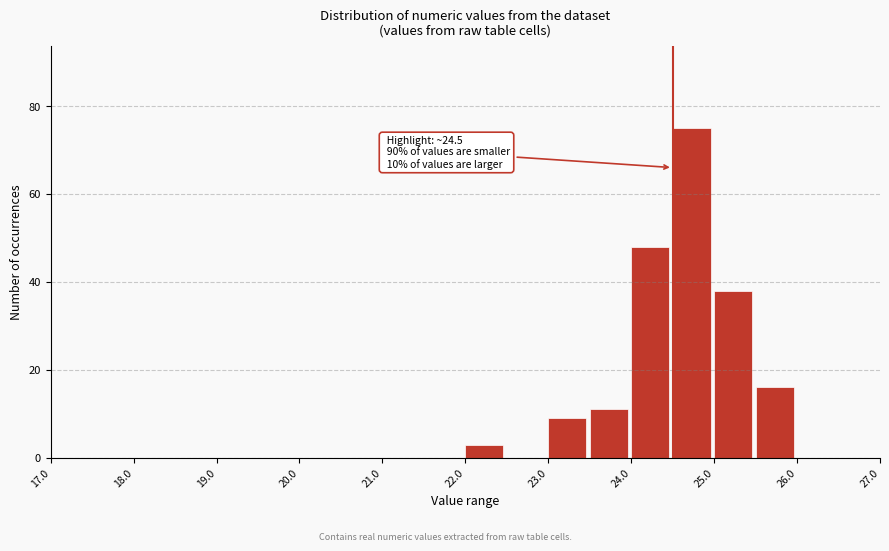

Which range on the x-axis has the tallest bar?

24.5 to 25.0